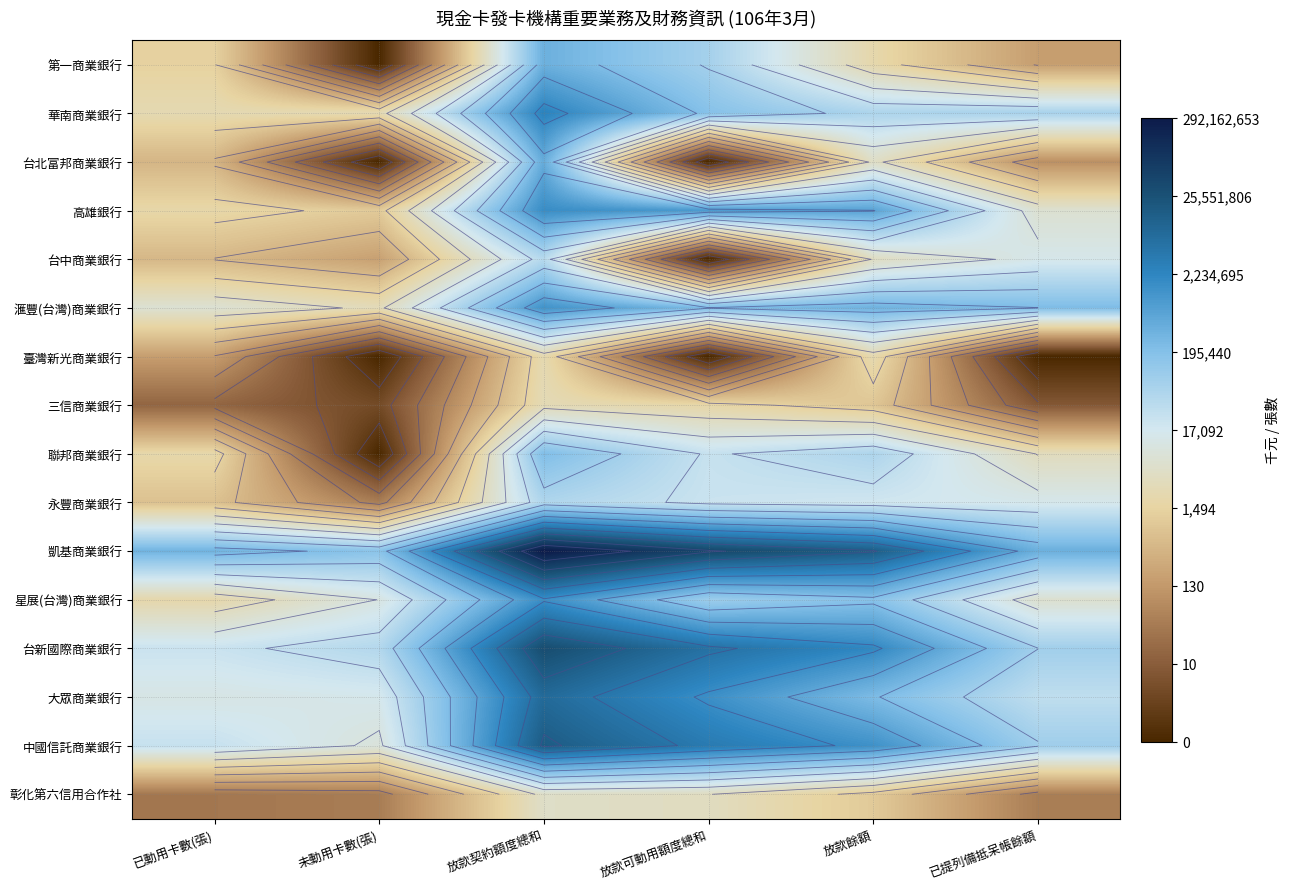

Rank the categories by 第一商業銀行 value from highest to lowest.

放款契約額度總和, 放款可動用額度總和, 放款餘額, 已動用卡數(張), 已提列備抵呆帳餘額, 未動用卡數(張)